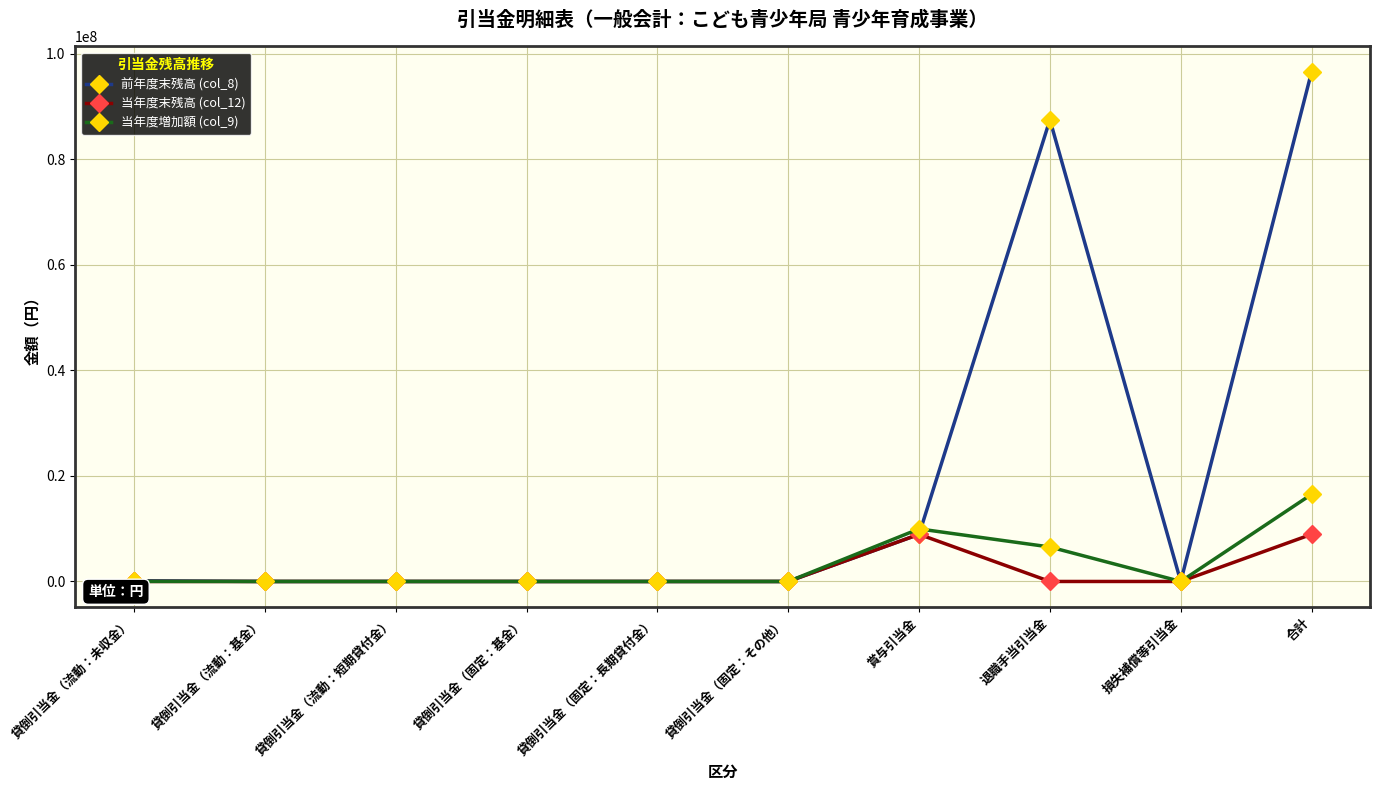

List the series in order of their peak value, highest first.

前年度末残高 (col_8), 当年度増加額 (col_9), 当年度末残高 (col_12)